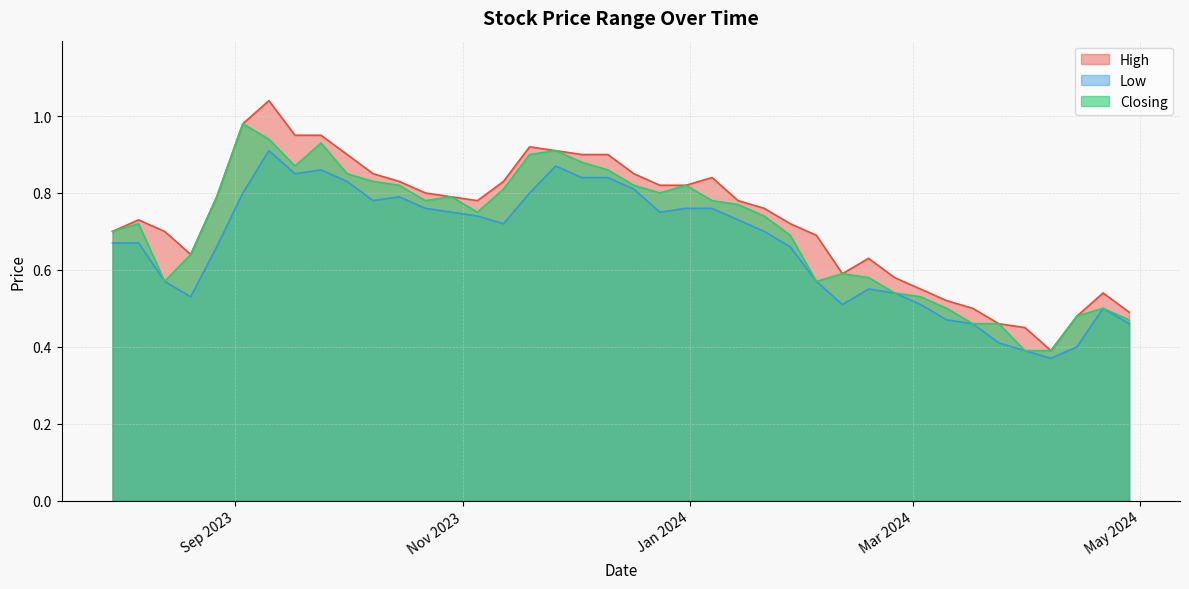

Rank the series by their maximum value, from lowest to highest.

Low, Closing, High